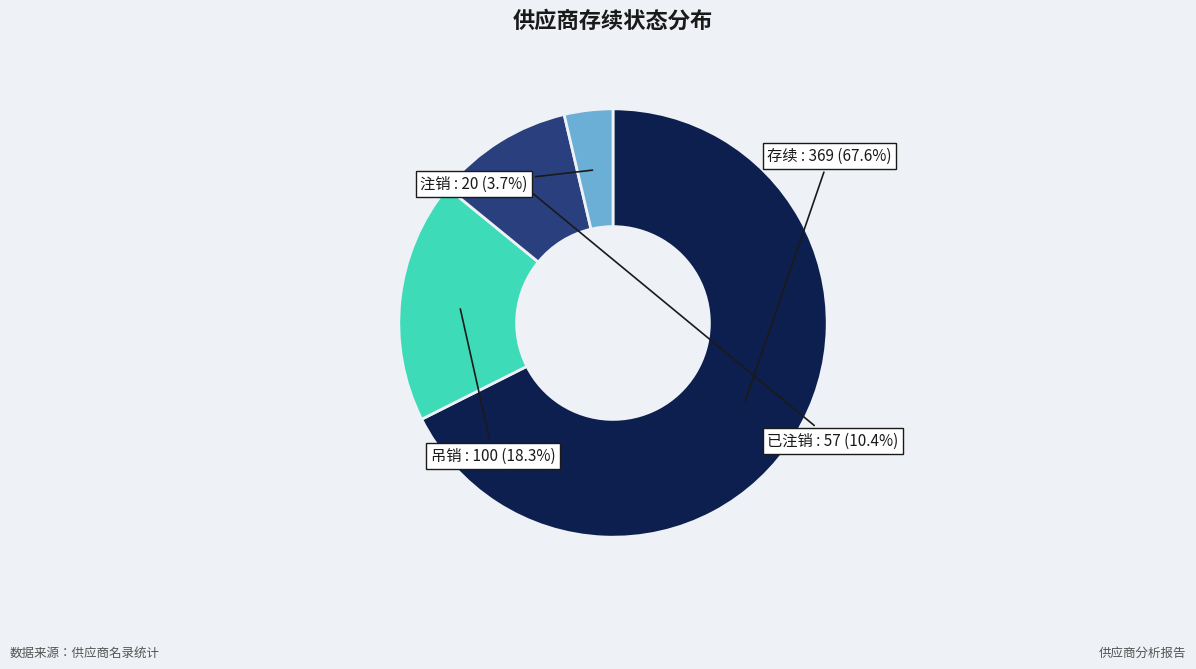

Which has a higher value, 存续 or 吊销?

存续